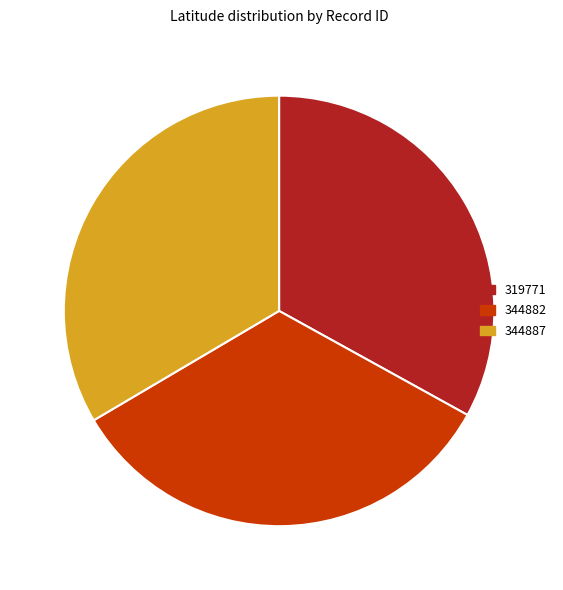

What is the ratio of the value at 344882 to the value at 319771?

1.0